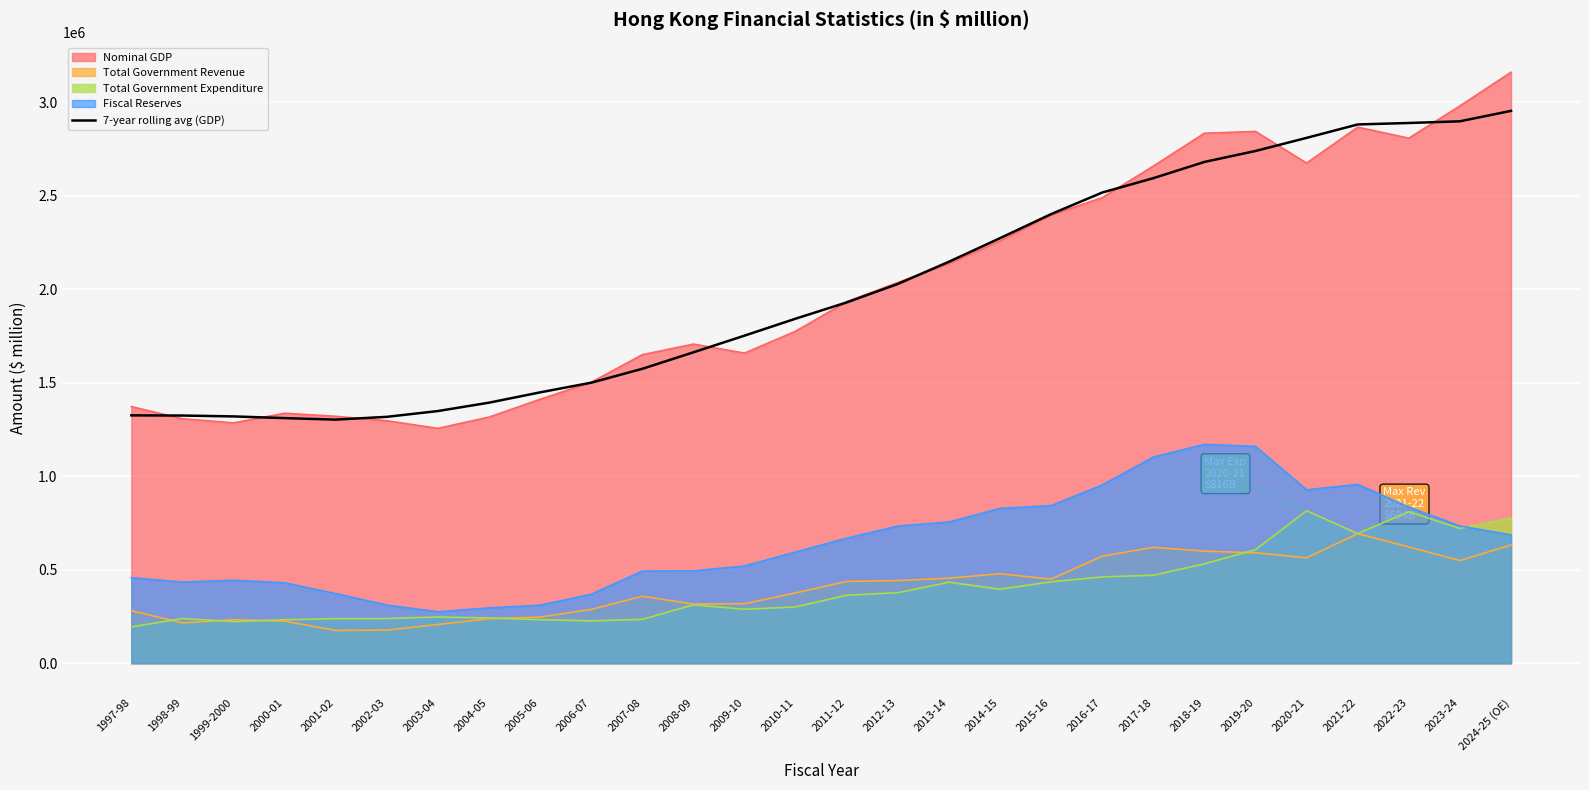

True or false: Fiscal Reserves and 7-year rolling avg (GDP) intersect in this chart.

False